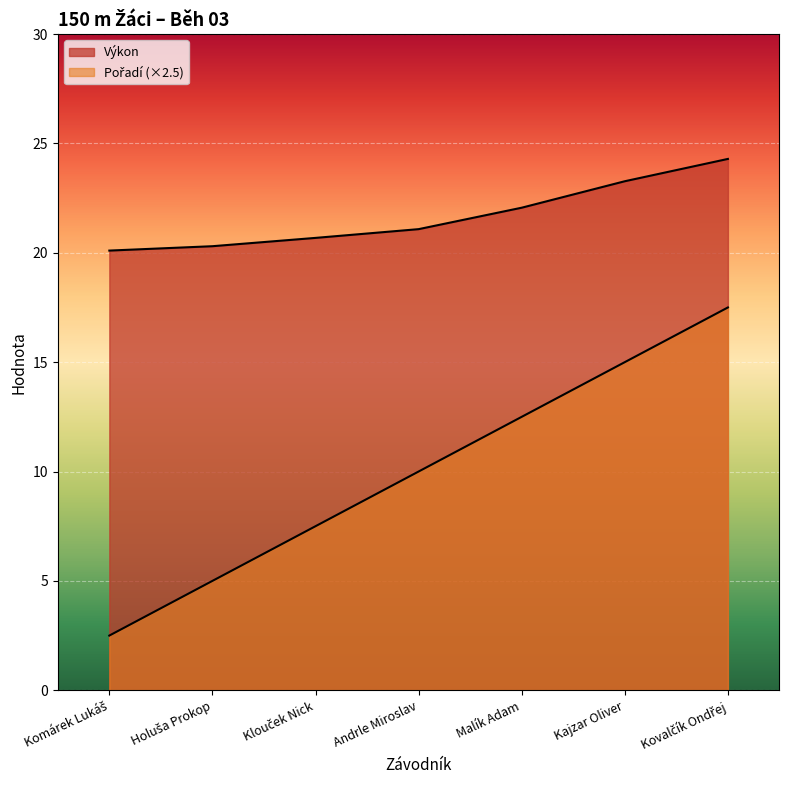

At which category is the sum across all series the highest?

Kovalčík Ondřej